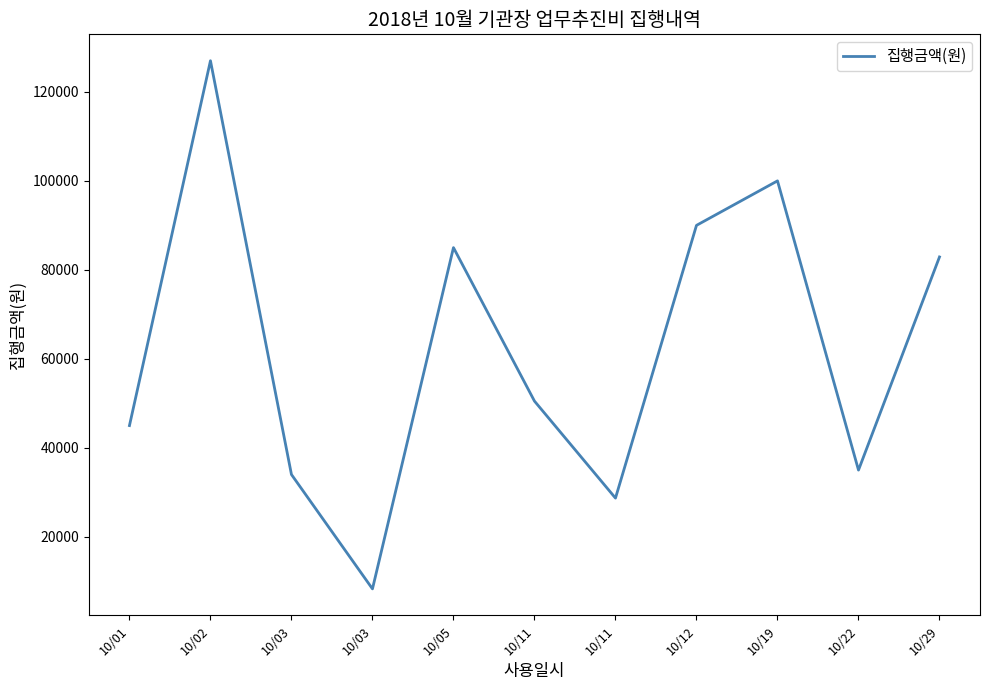

Does the chart have visible grid lines?

No